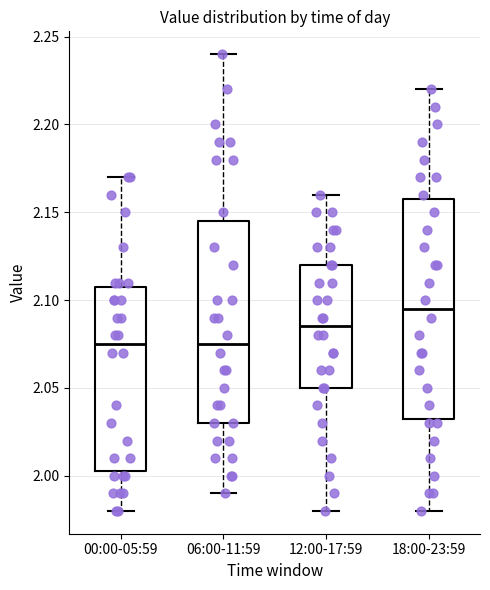

Reading left to right, transcribe this box plot: for each box, give where its median line is, the range the box spans, and where its two whiskers end, as read against the y-axis. The values are not printed on the chart, so give them approximately, as read against the axis.

00:00-05:59: median 2.075, box 2.005 to 2.110, whiskers 1.980 to 2.170
06:00-11:59: median 2.075, box 2.030 to 2.145, whiskers 1.990 to 2.240
12:00-17:59: median 2.085, box 2.050 to 2.120, whiskers 1.980 to 2.160
18:00-23:59: median 2.095, box 2.035 to 2.160, whiskers 1.980 to 2.220